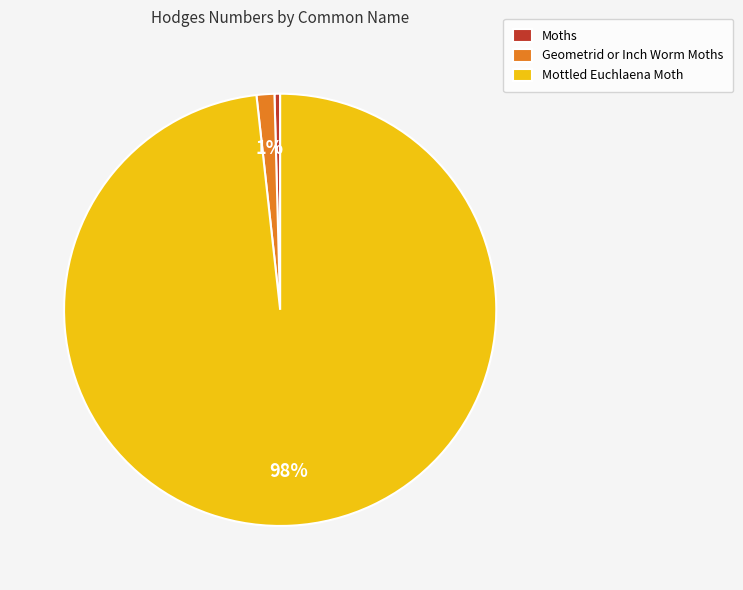

To the nearest percent, what is the average slice percentage?

33%